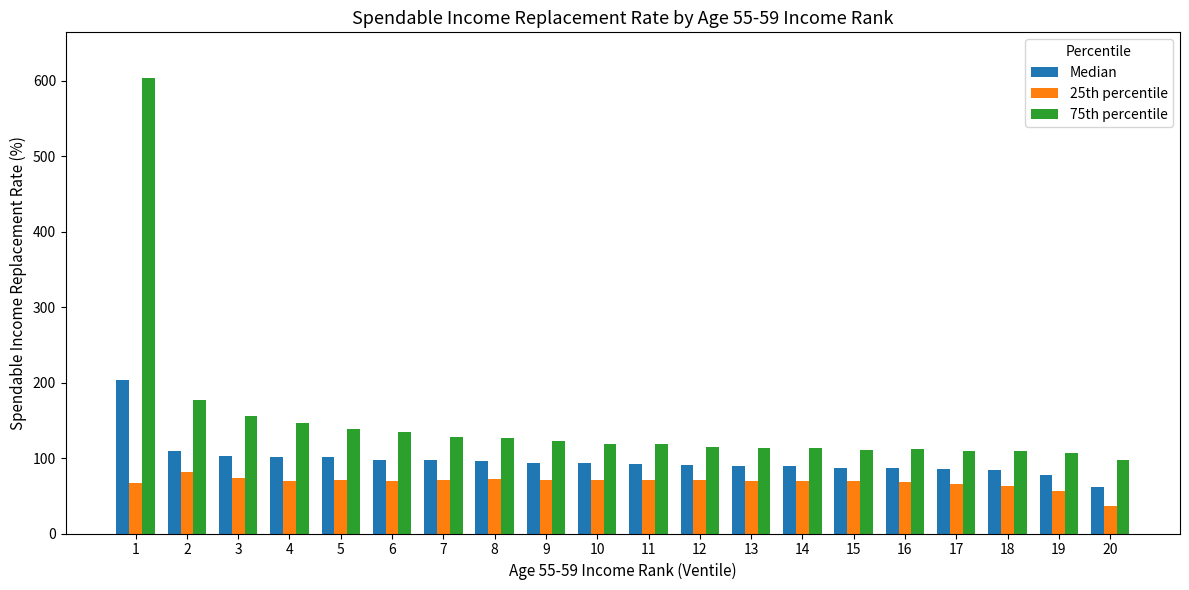

What is the sum of the 75th percentile values at 1 and 8?

731